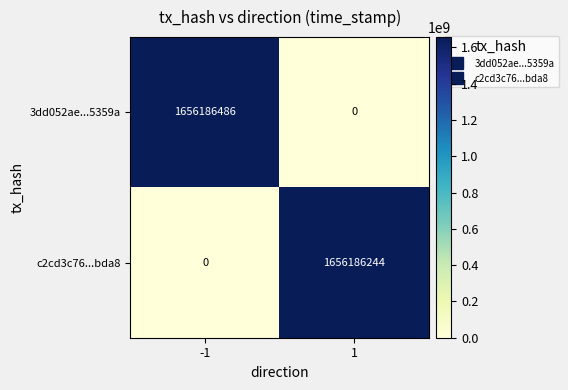

At which category is the sum across all series the highest?

-1